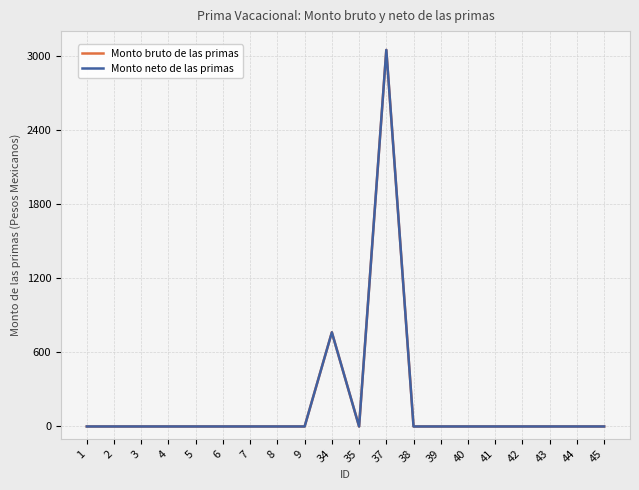

Does the chart have visible grid lines?

Yes